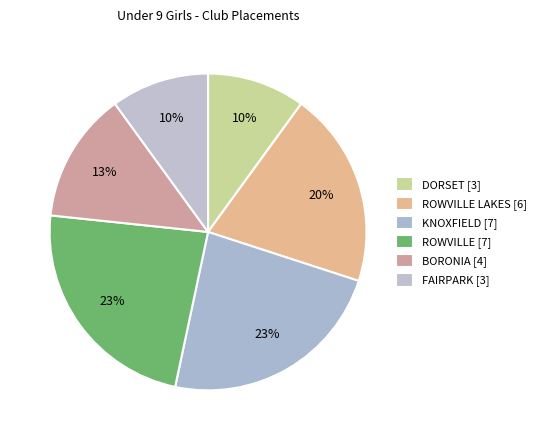

Which category has the biggest portion of the pie?

KNOXFIELD